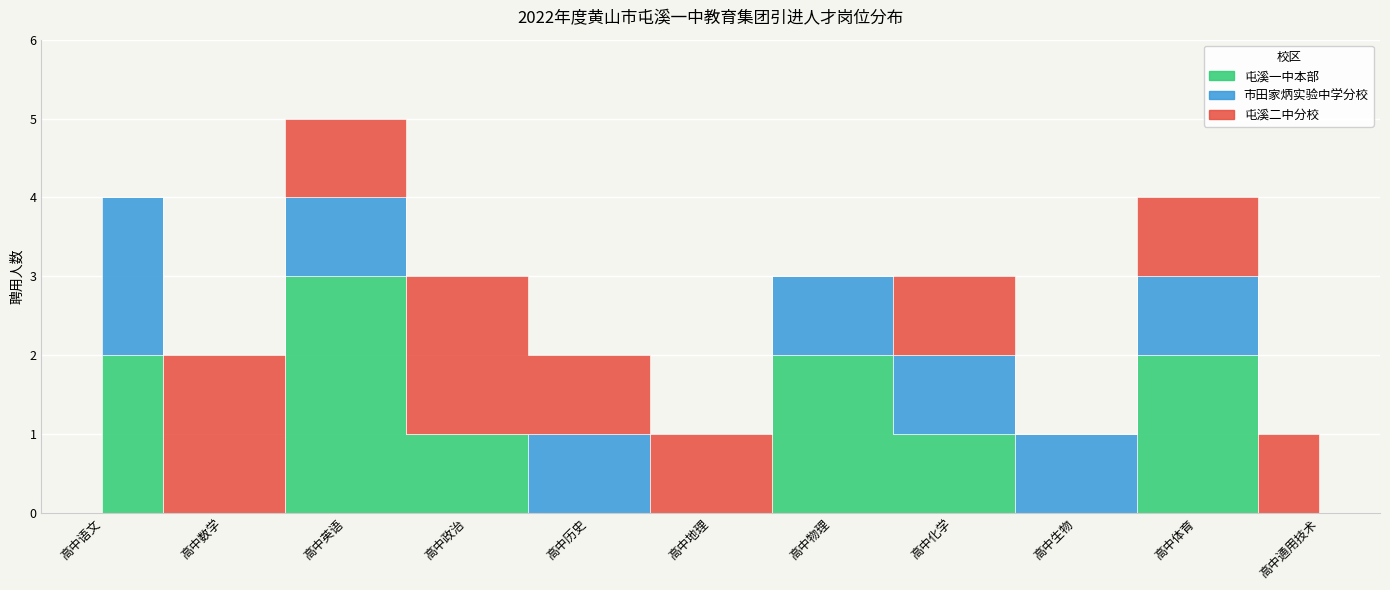

At which category does 屯溪二中分校 reach its first local valley?

高中英语